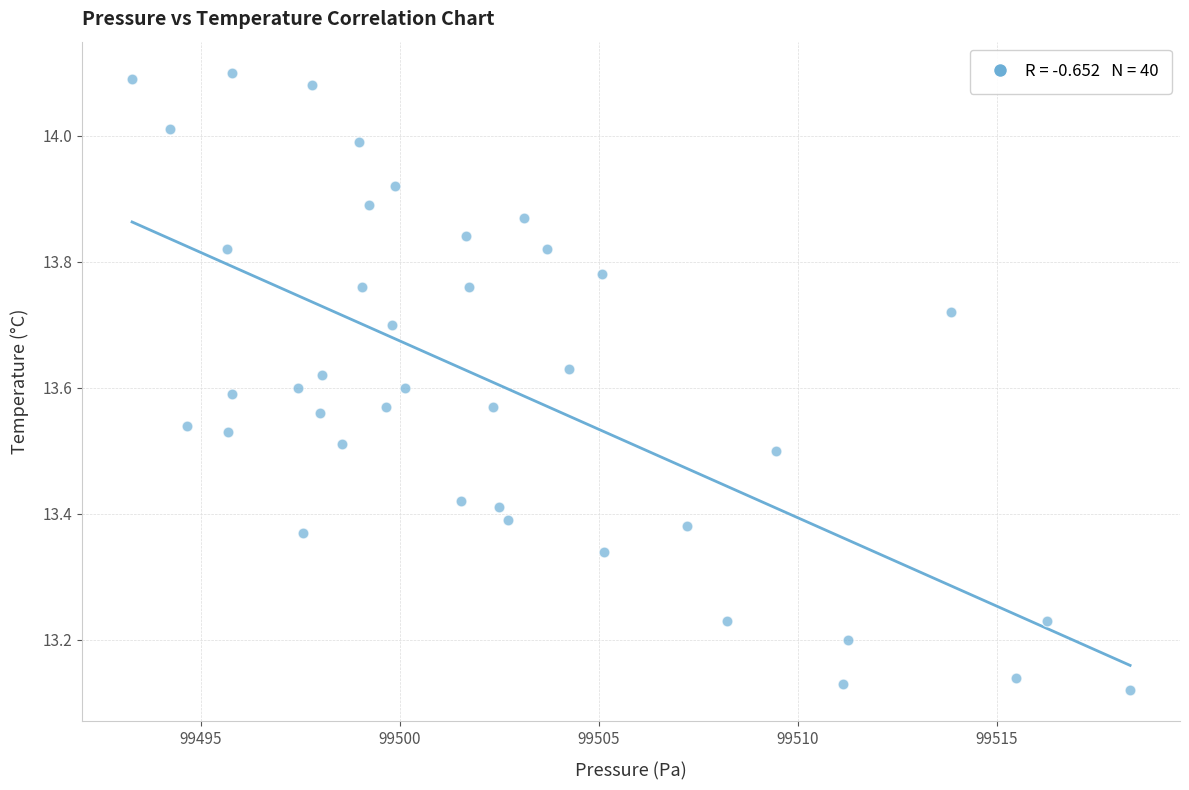

What is the range of Y values (max minus min)?

1.0